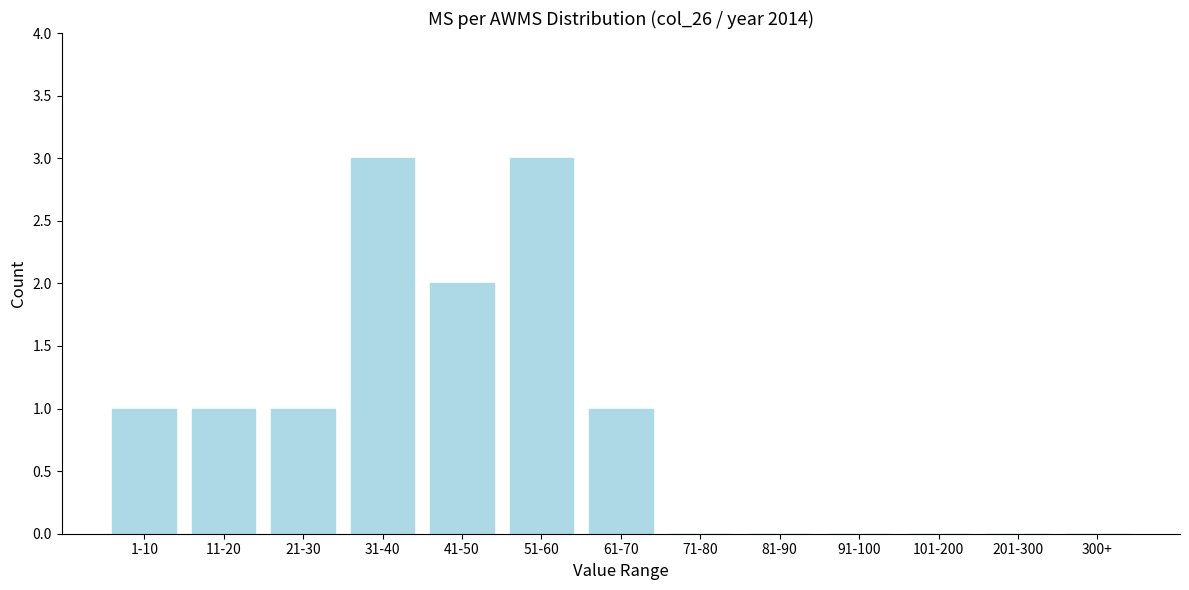

Reading left to right, what are all the values shown in this chart?

1-10=1	11-20=1	21-30=1	31-40=3	41-50=2	51-60=3	61-70=1	71-80=0	81-90=0	91-100=0	101-200=0	201-300=0	300+=0